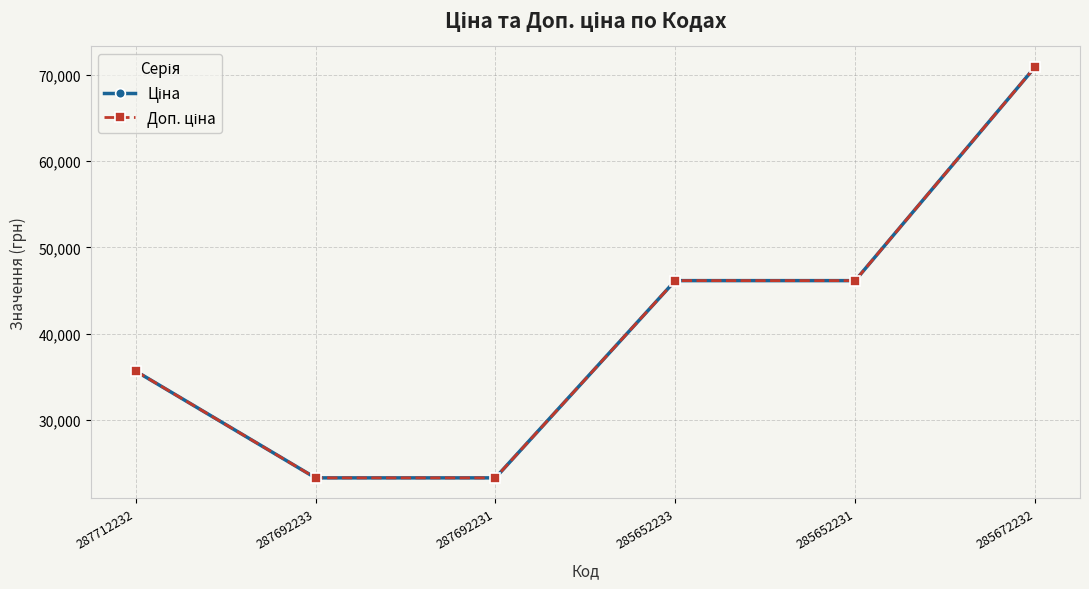

Read the Доп. ціна value at 285672232.

70906.0